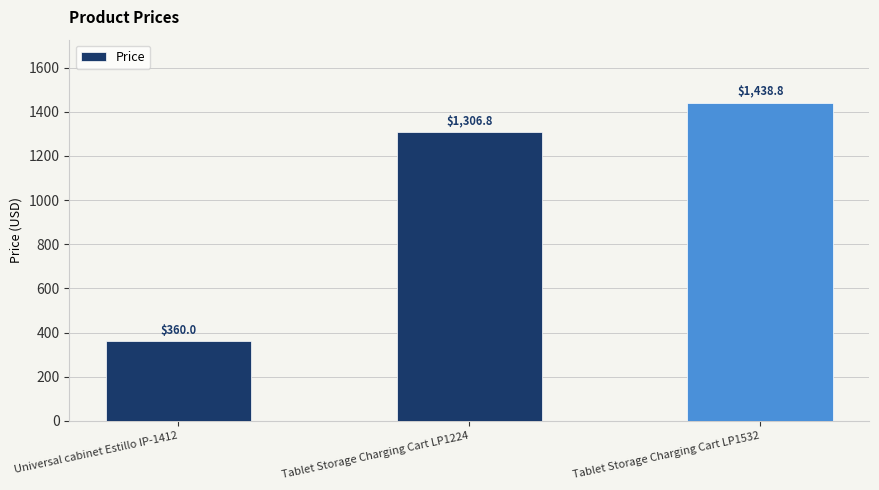

What is the sum of all values?

3105.6